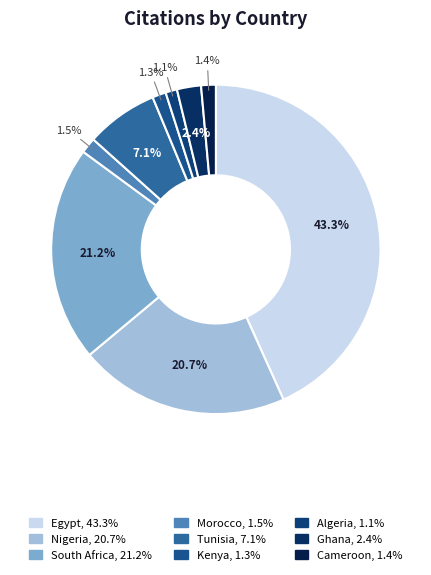

To the nearest percent, what portion does Kenya represent?

1%